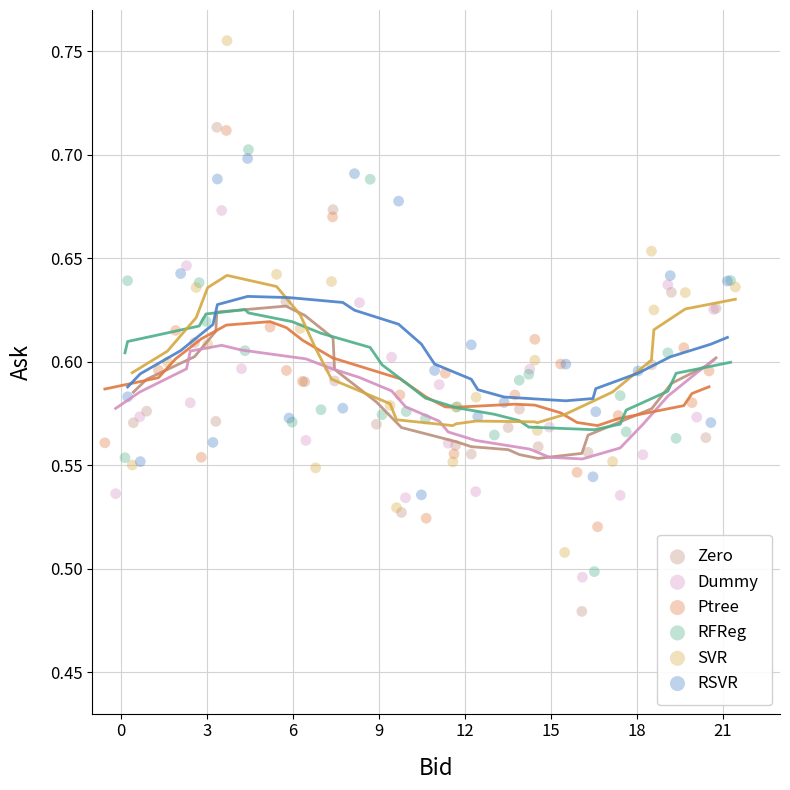

Which series reaches the minimum Y coordinate?

Zero